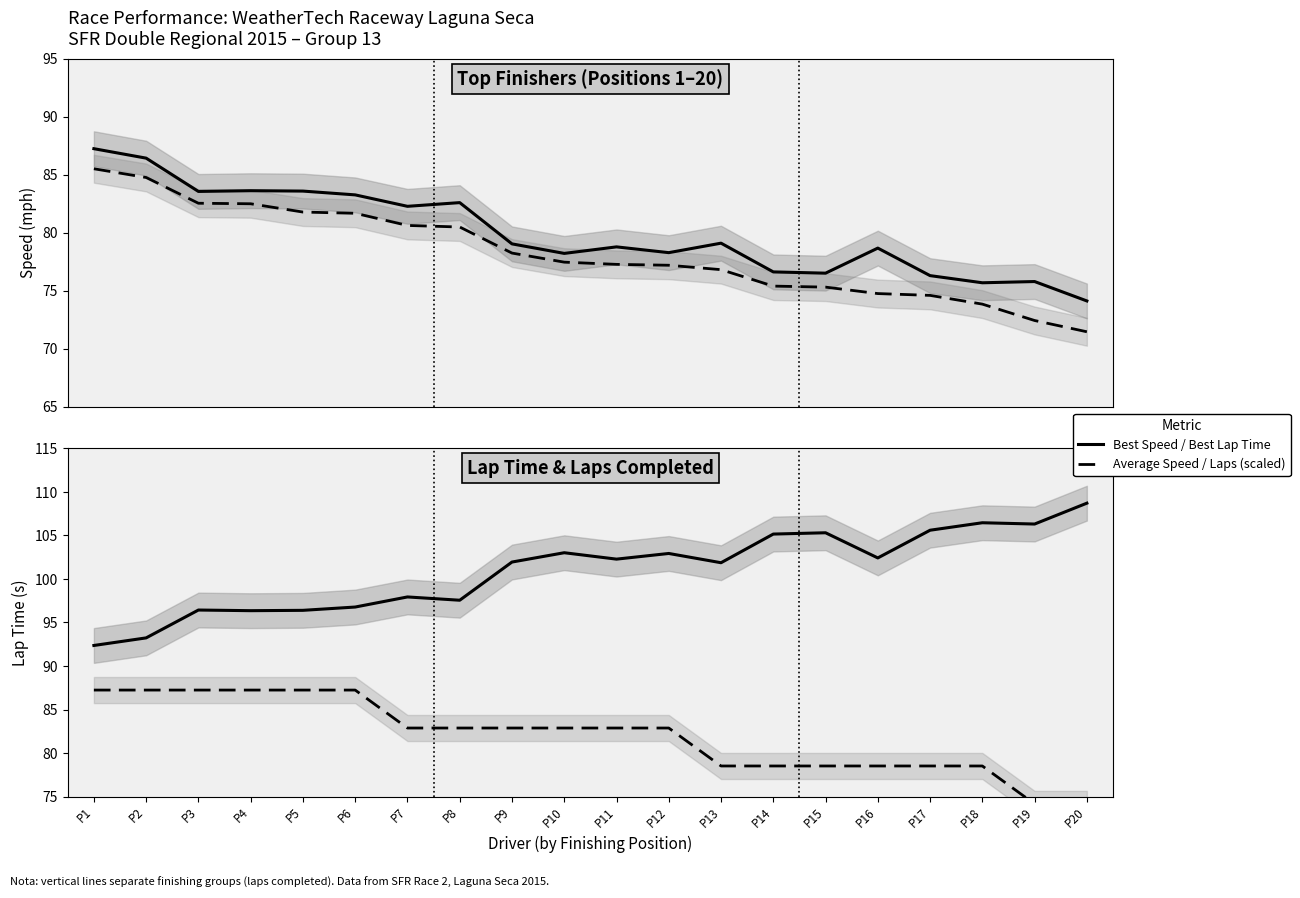

At P12, list the series in order from largest to smallest.

Best Lap Time (s), Total Laps (scaled), Best Speed, Average Speed